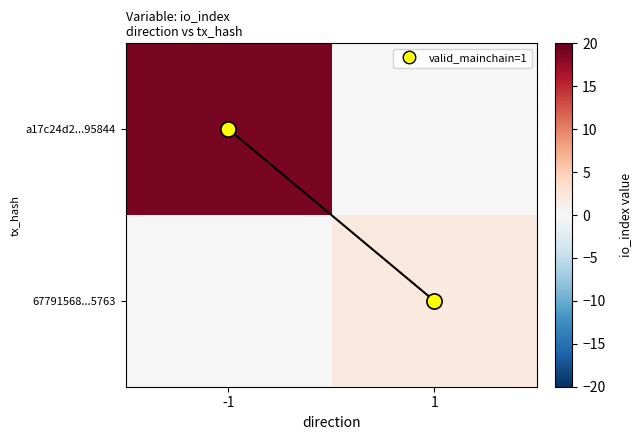

What is the greatest value displayed?

19